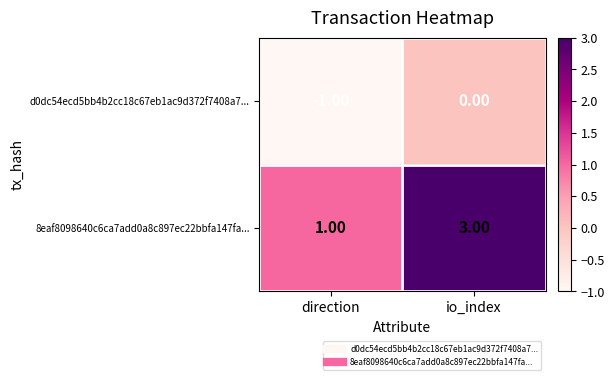

List the series in order of their overall mean, highest first.

8eaf8098640c6ca7add0a8c897ec22bbfa147fa..., d0dc54ecd5bb4b2cc18c67eb1ac9d372f7408a7...